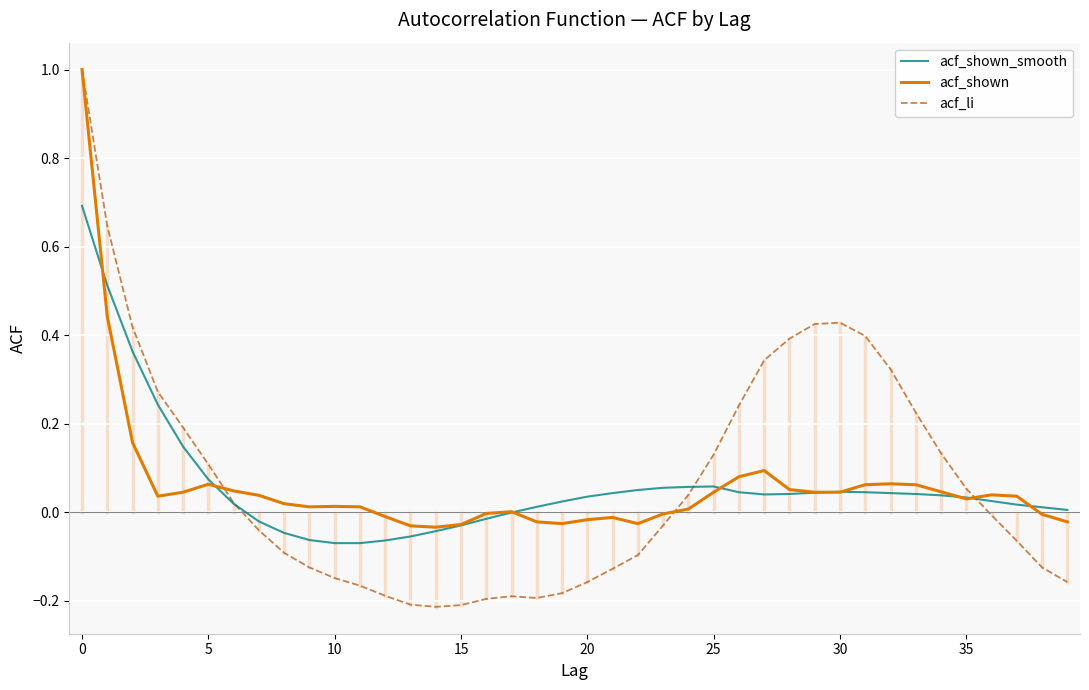

What is the highest value of the acf_shown_smooth series?

0.7